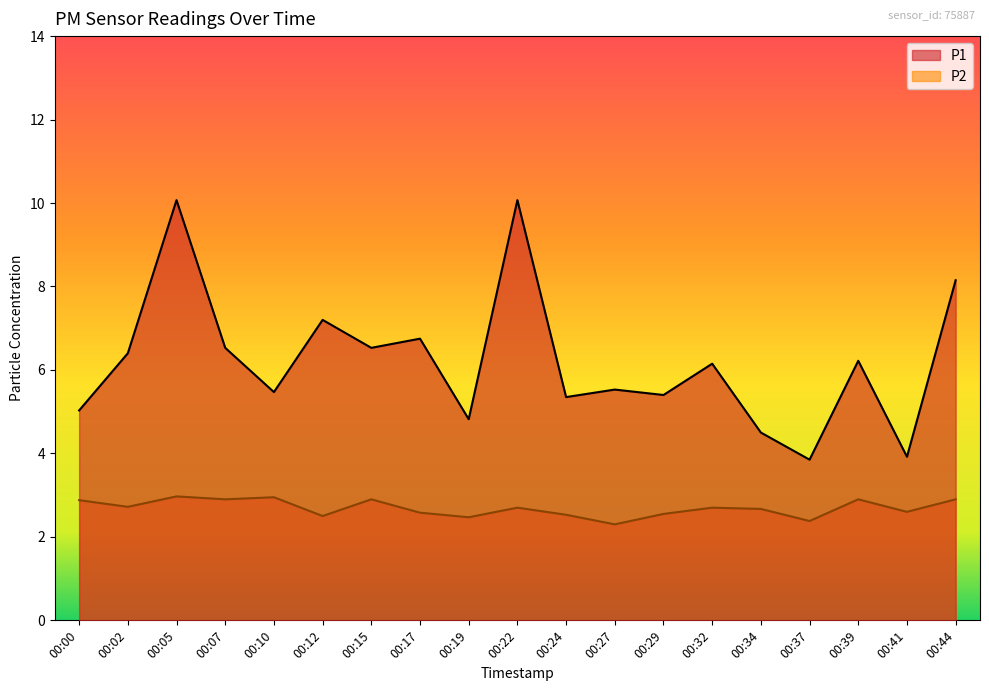

Which category has the lowest value across all series?

00:27